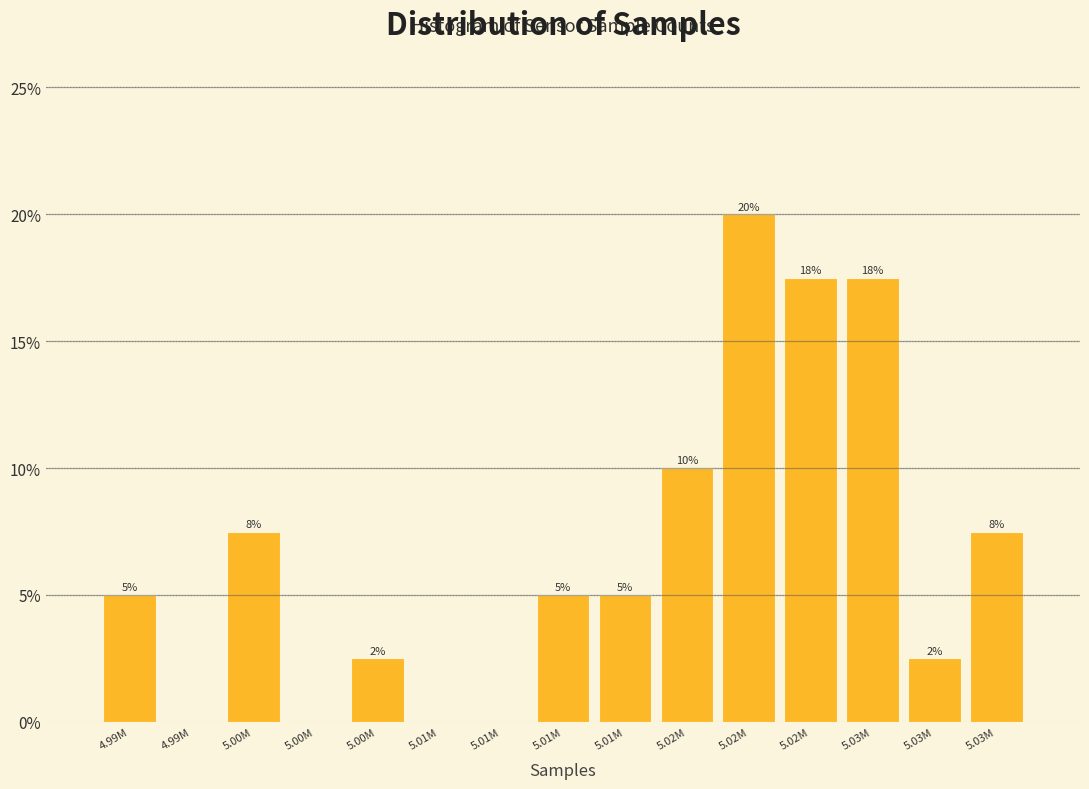

Are the bars horizontal?

No